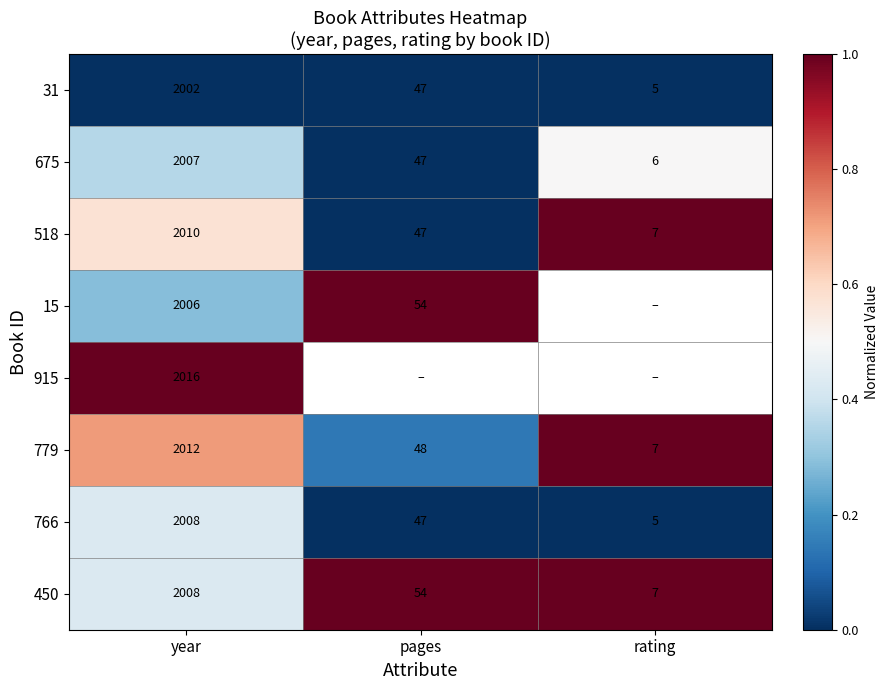

True or false: 518 has a value of 12 at rating.

False